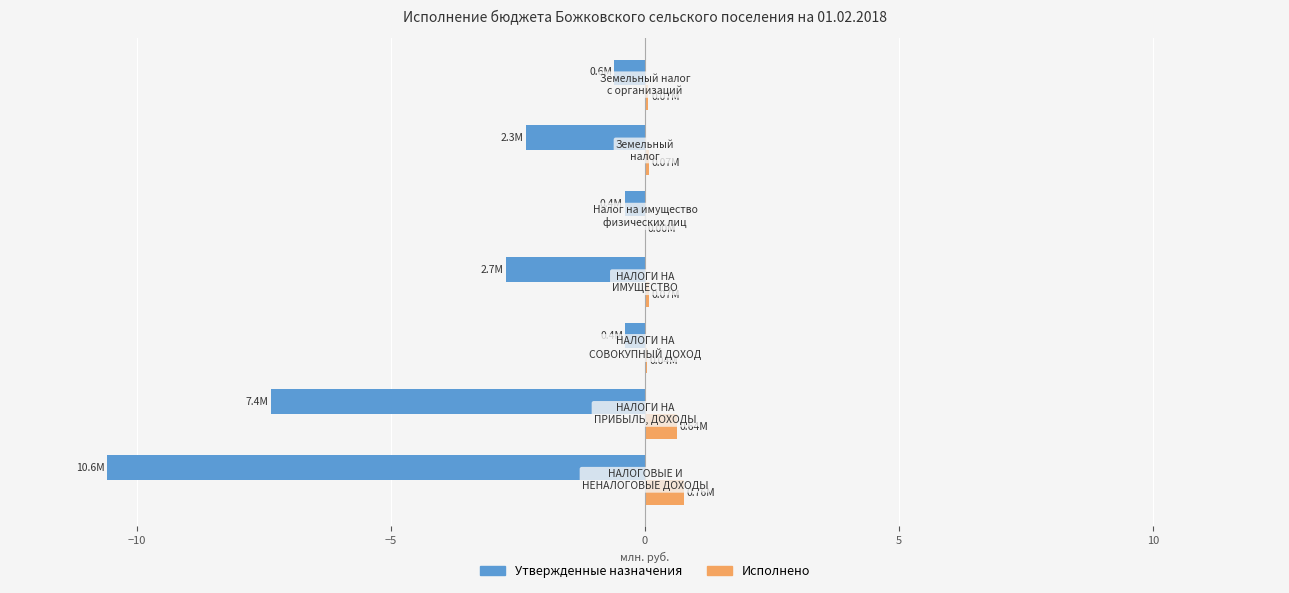

Which series has the largest total across all categories?

Исполнено